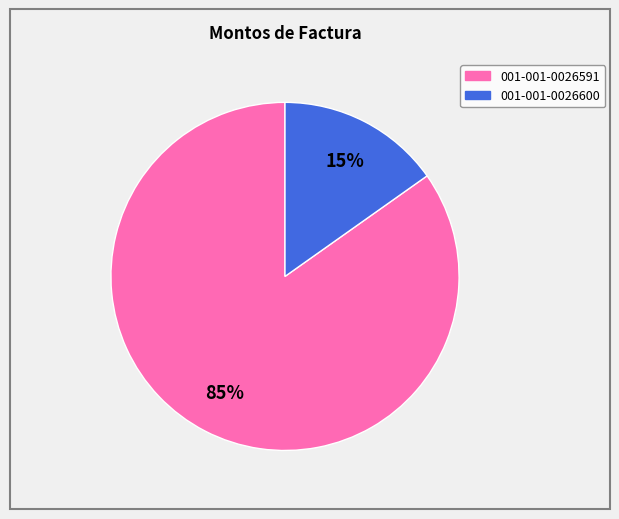

Which category accounts for the majority?

001-001-0026591